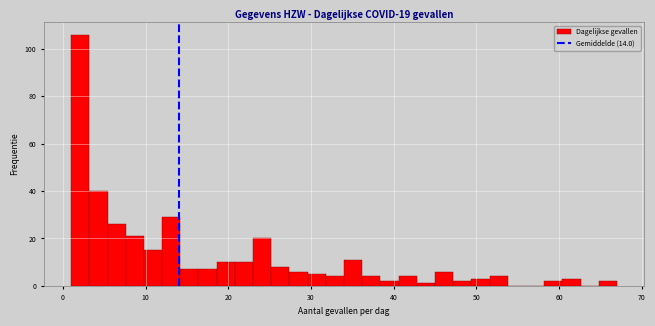

Read against the x-axis, roughly where is the centre of the tallest bar?

2